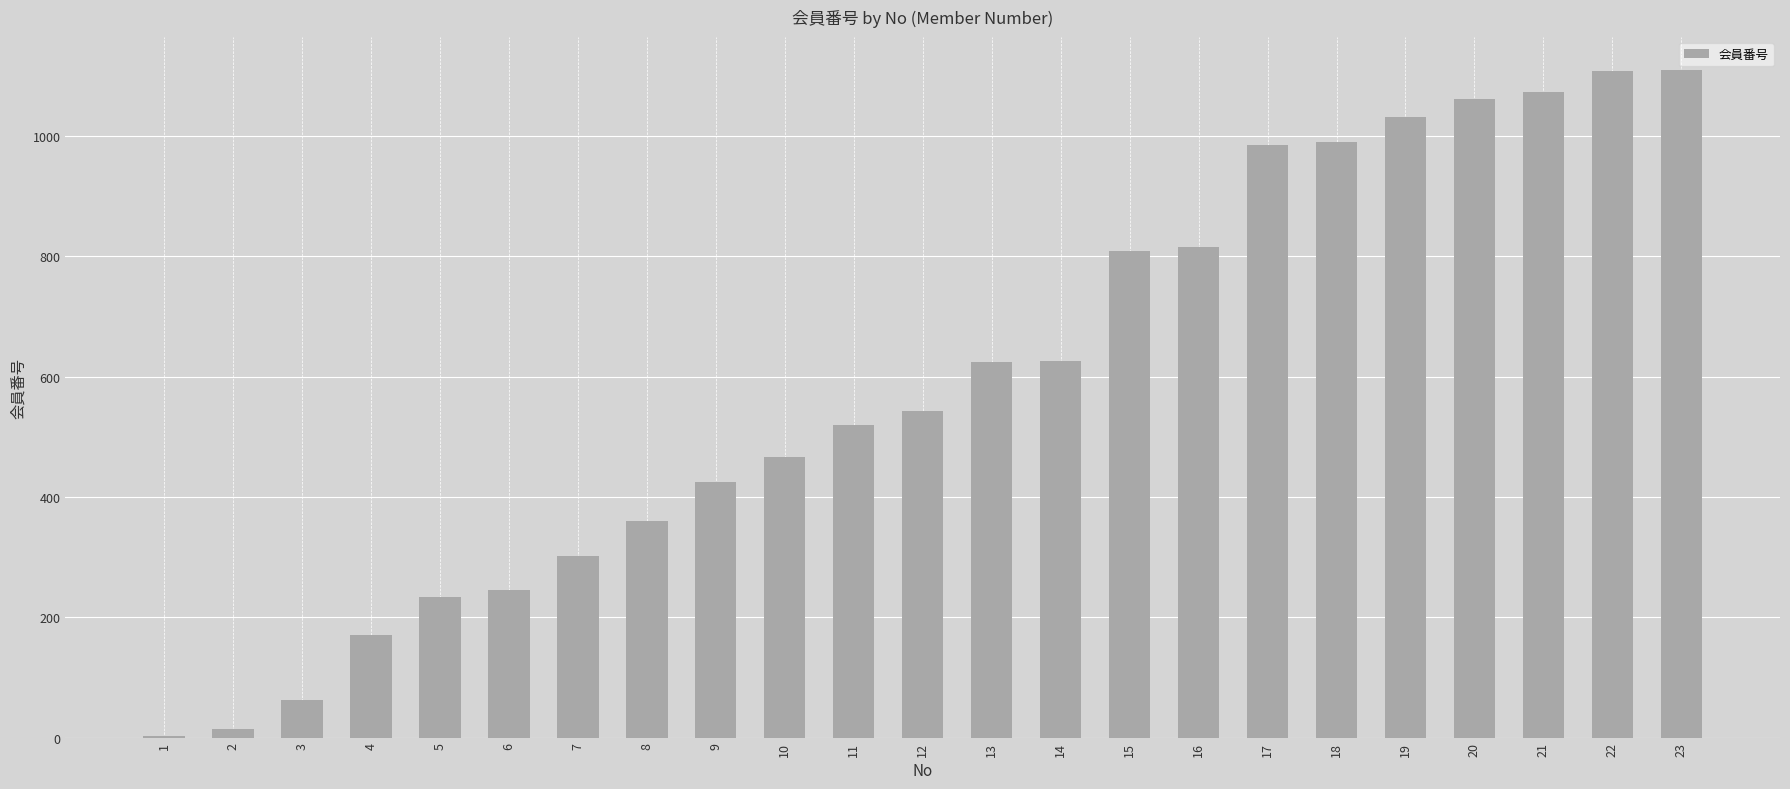

Approximately how many times larger is the value at 10 compared to 3?

7.4